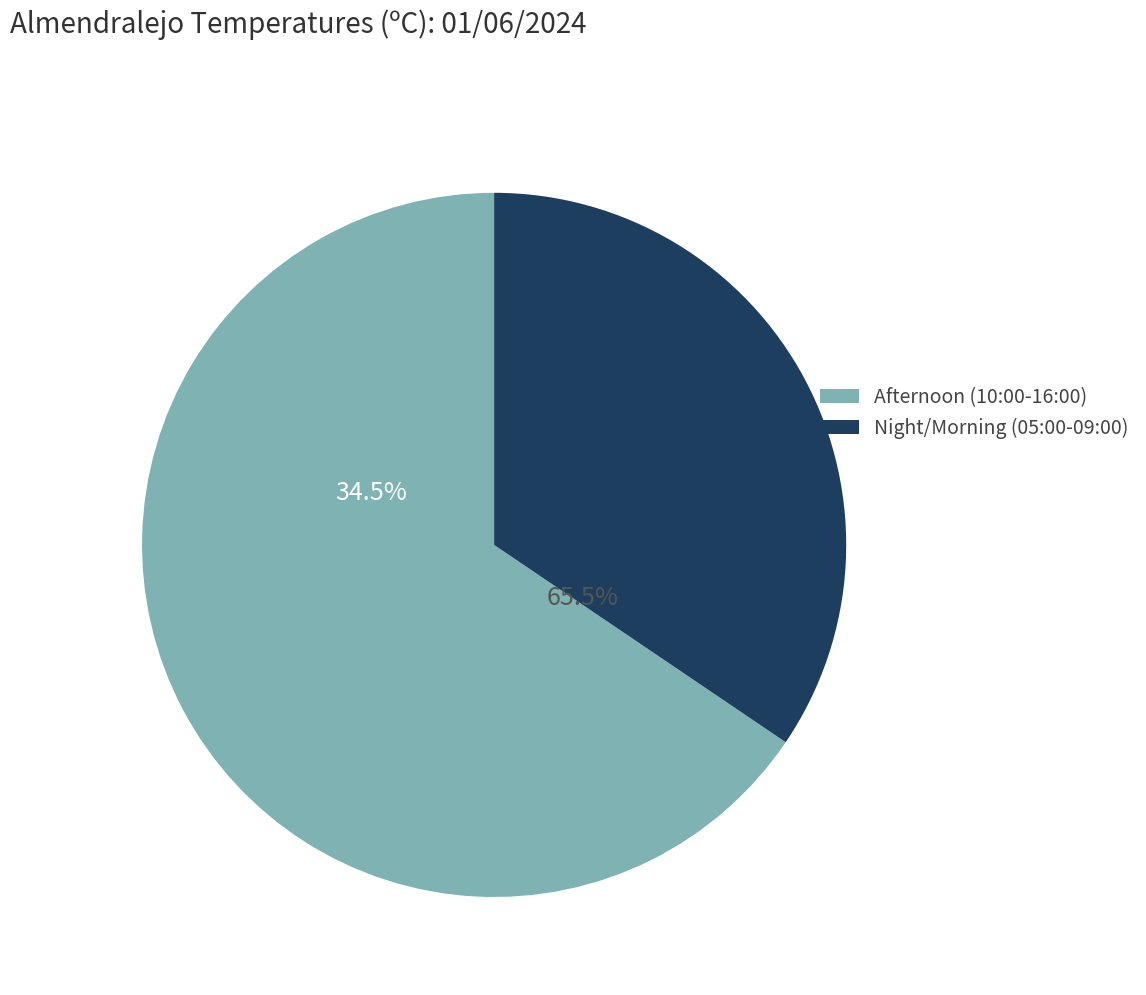

The 08:00 slice represents 13% of the pie. True or false?

False